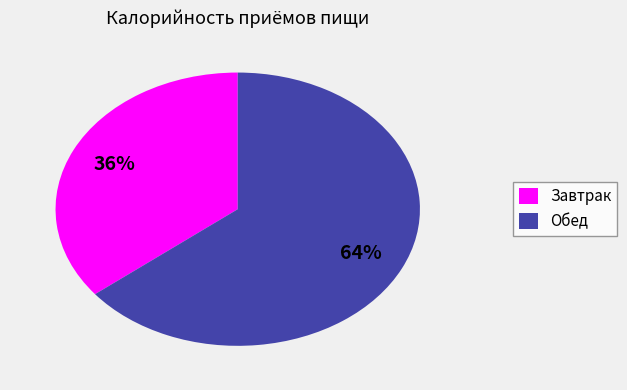

Is Обед the majority of the pie?

Yes